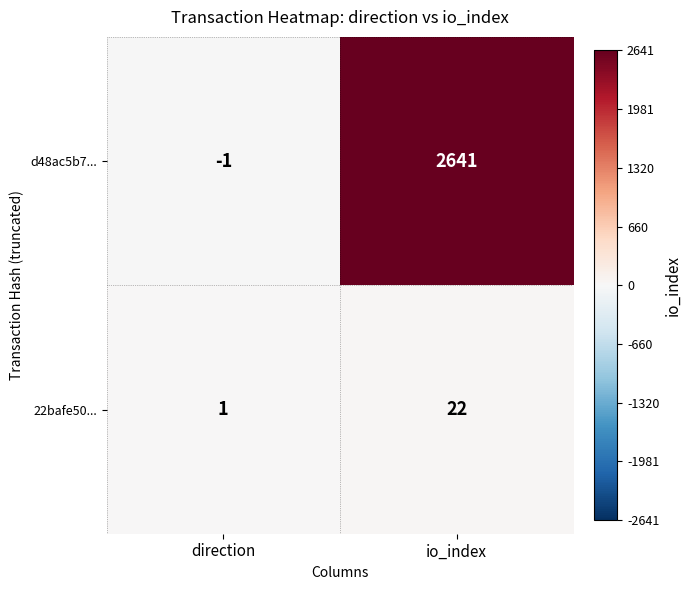

At which label is d48ac5b7... closest to 1320?

direction